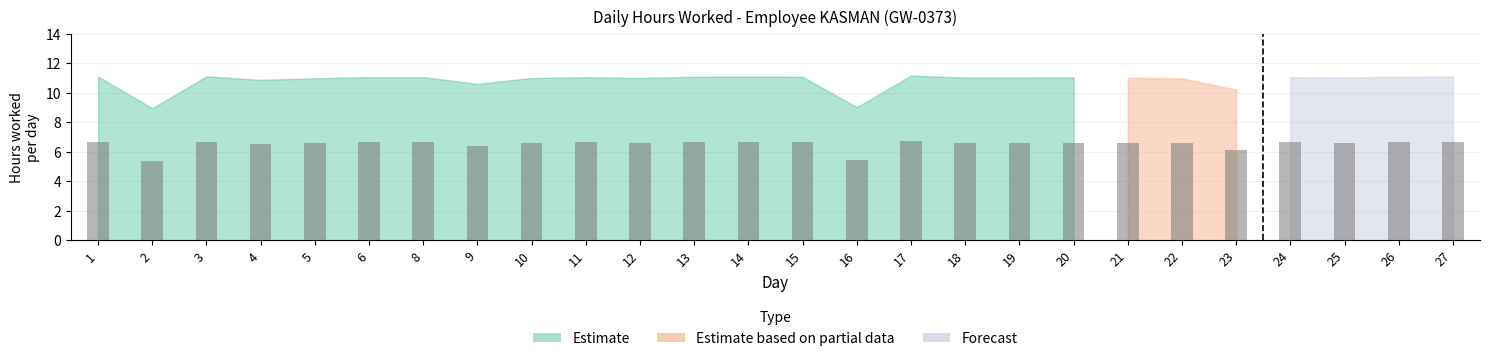

What is the ratio of the value at 13 to the value at 15?

1.0